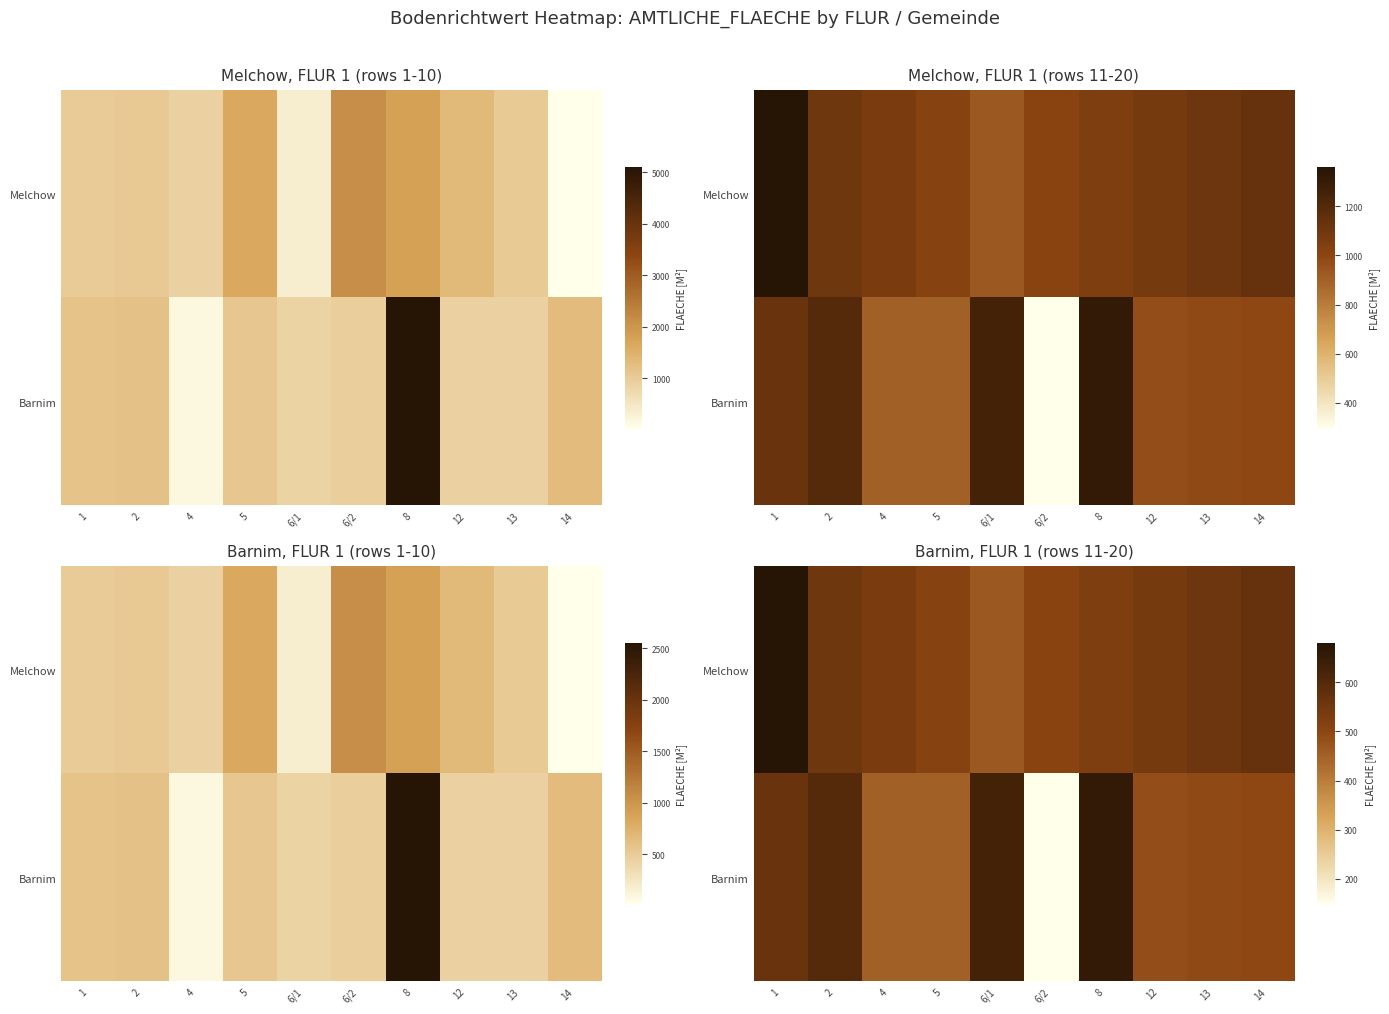

What is the maximum value for Barnim?

658.0